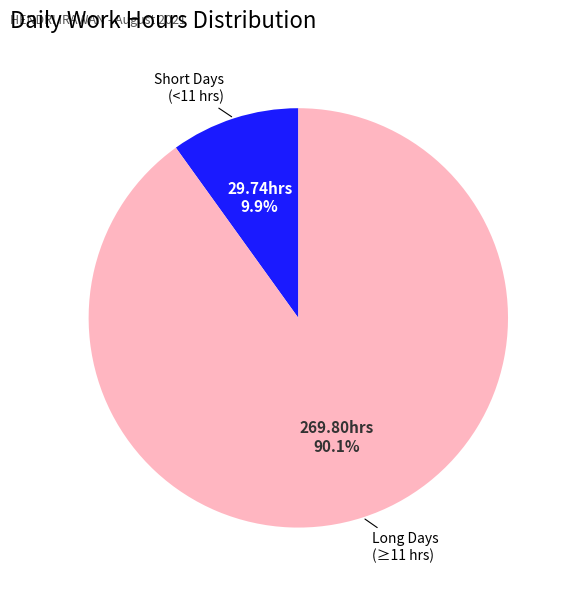

Does any single category account for the majority?

Yes